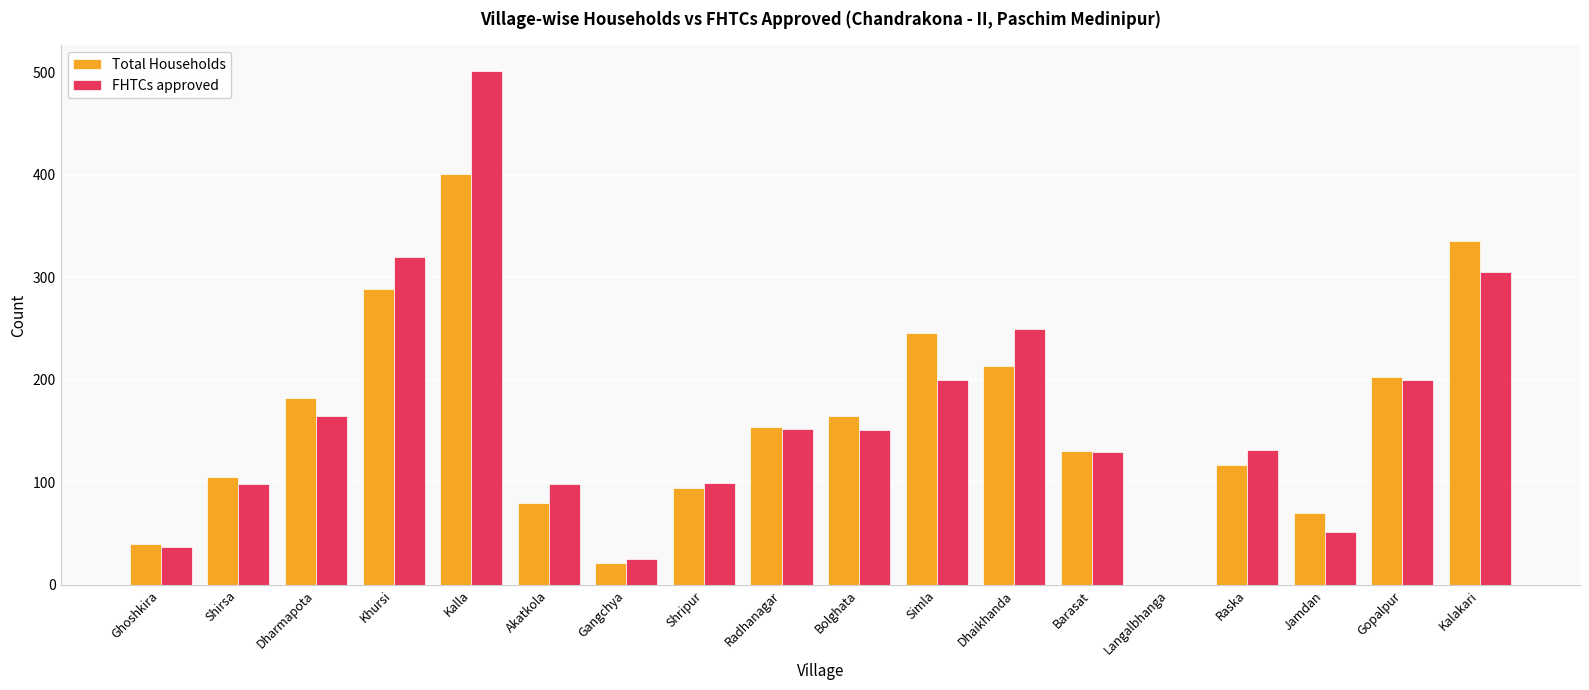

What is the sum of all Total Households values?

2847